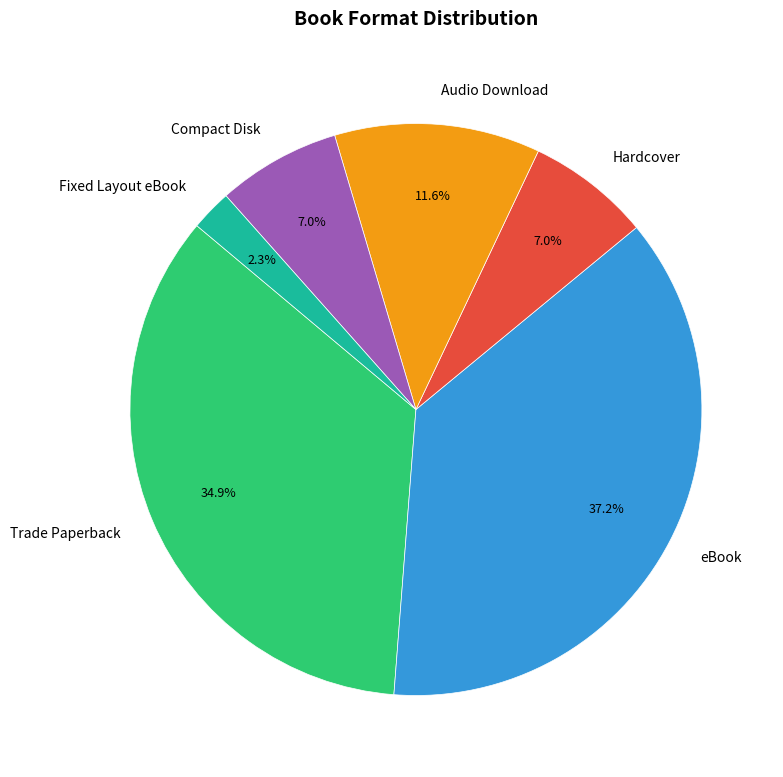

True or false: Audio Download accounts for 12% of the total.

True